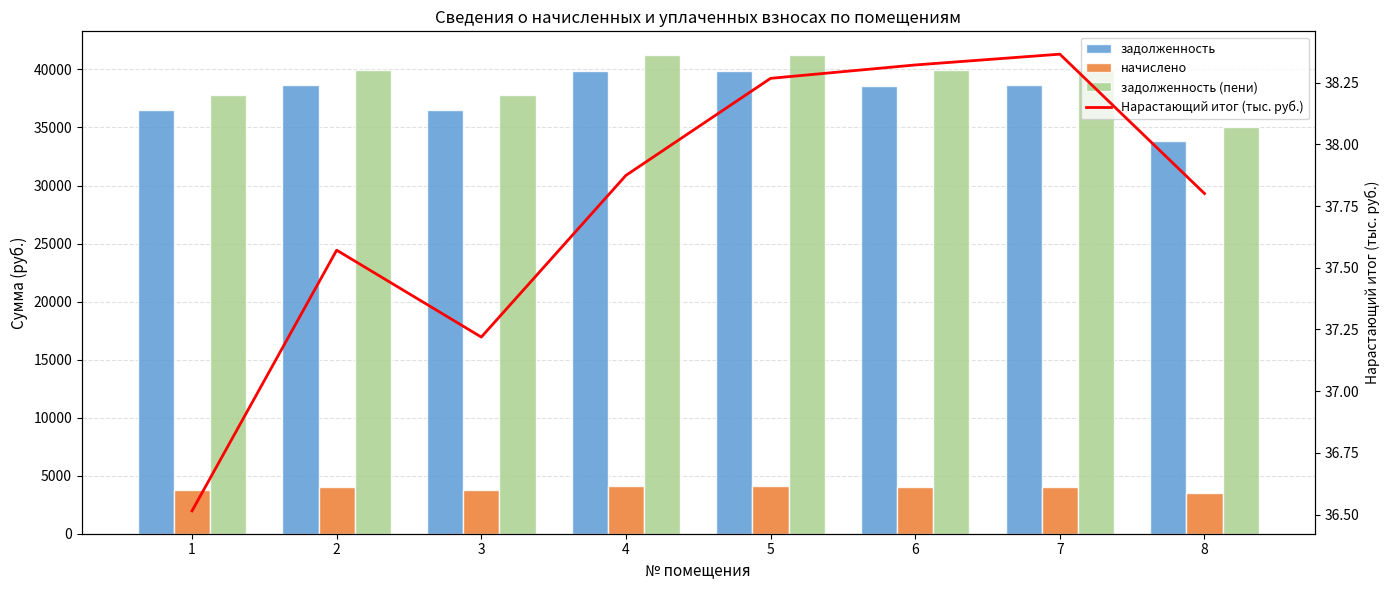

Rank the categories by Нарастающий итог (тыс. руб.) value from highest to lowest.

7, 6, 5, 4, 8, 2, 3, 1